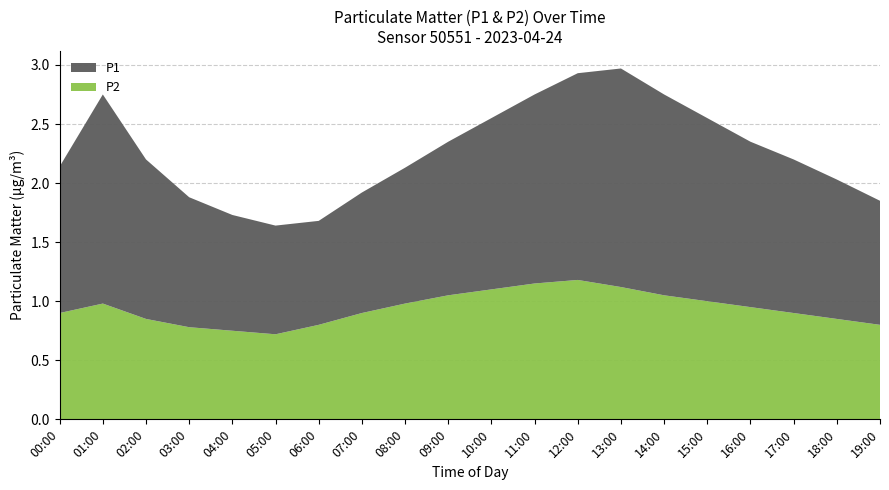

The value of P2 at 12:00 is 0.3. True or false?

False